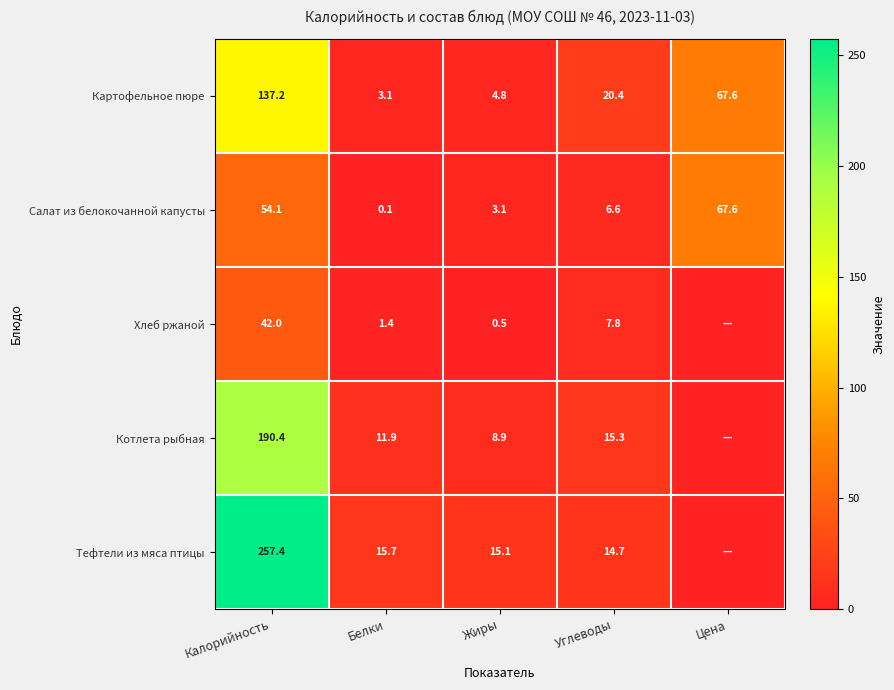

Is the value of Тефтели из мяса птицы at Калорийность greater than the value of Котлета рыбная at Калорийность?

Yes